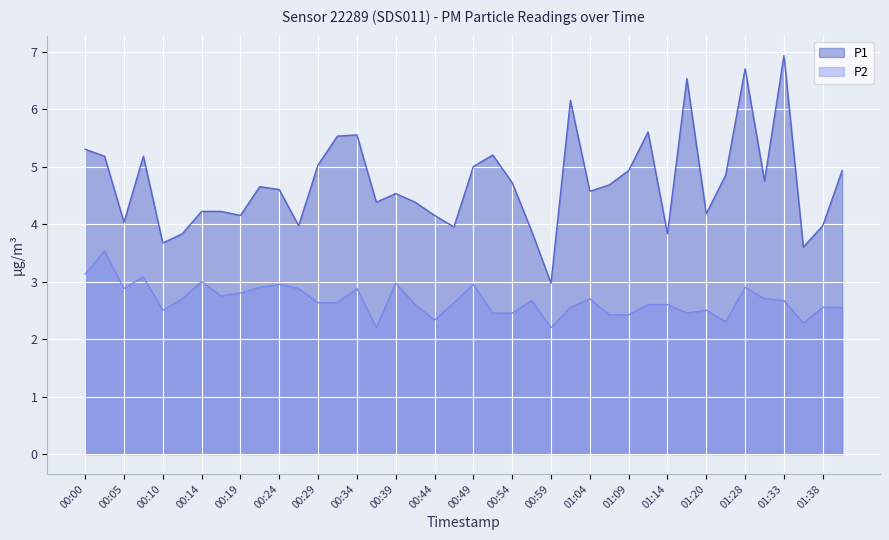

Which series has the widest spread of values?

P1